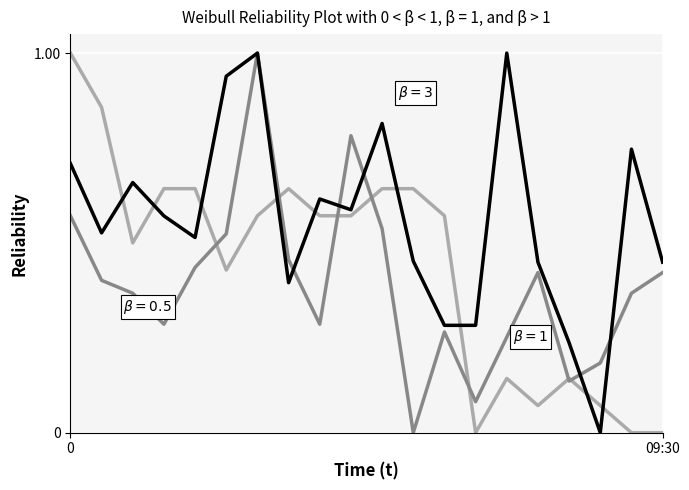

What is the greatest value displayed?

1.0